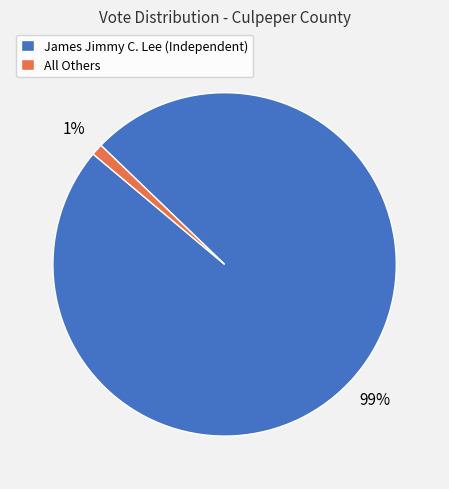

To the nearest percent, what is the difference between the All Others and James Jimmy C. Lee (Independent) slice percentages?

98%